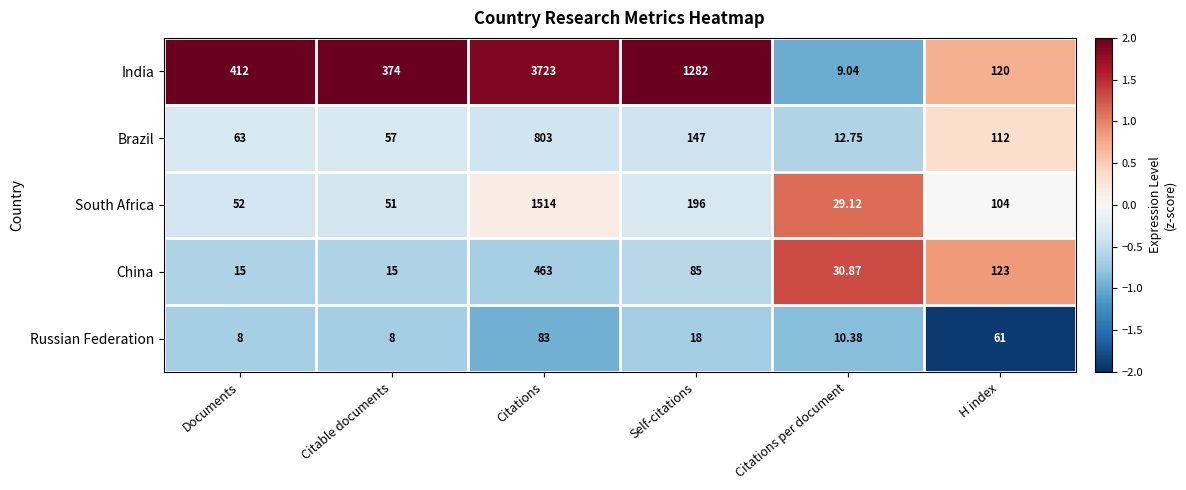

What is the maximum value shown in the chart?

3723.0